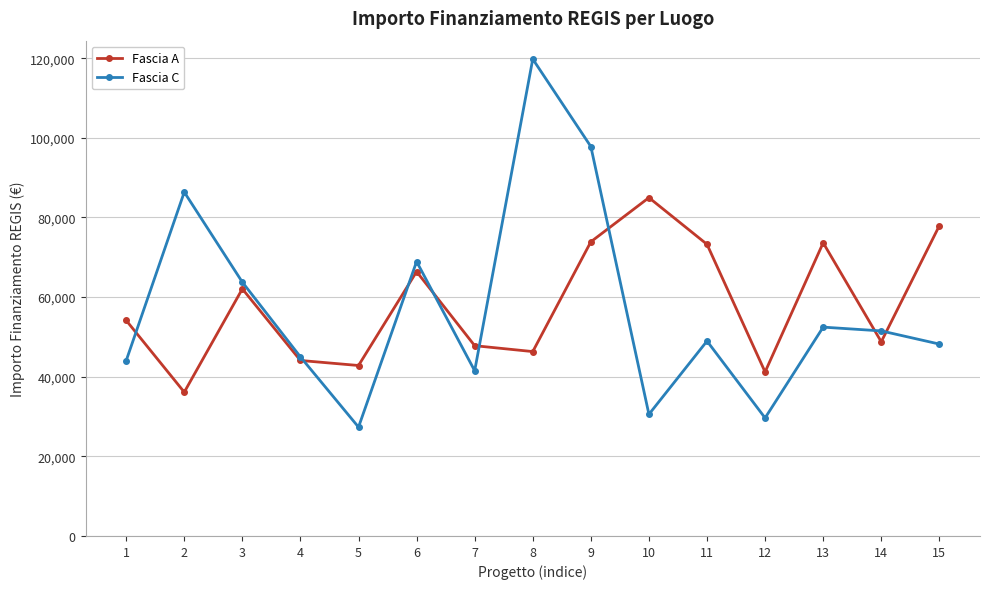

Rank the series by their maximum value, from highest to lowest.

Fascia C, Fascia A